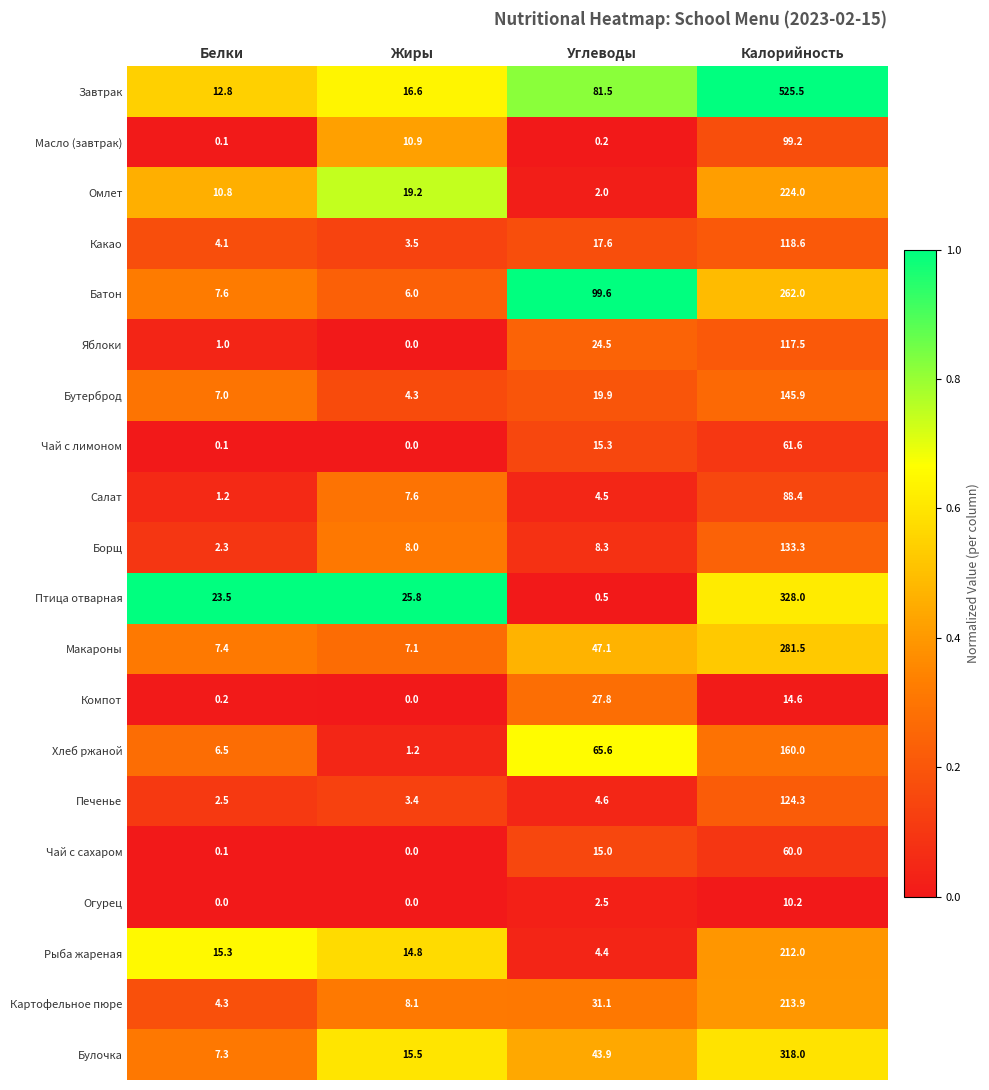

What is the minimum value for Бутерброд?

4.3